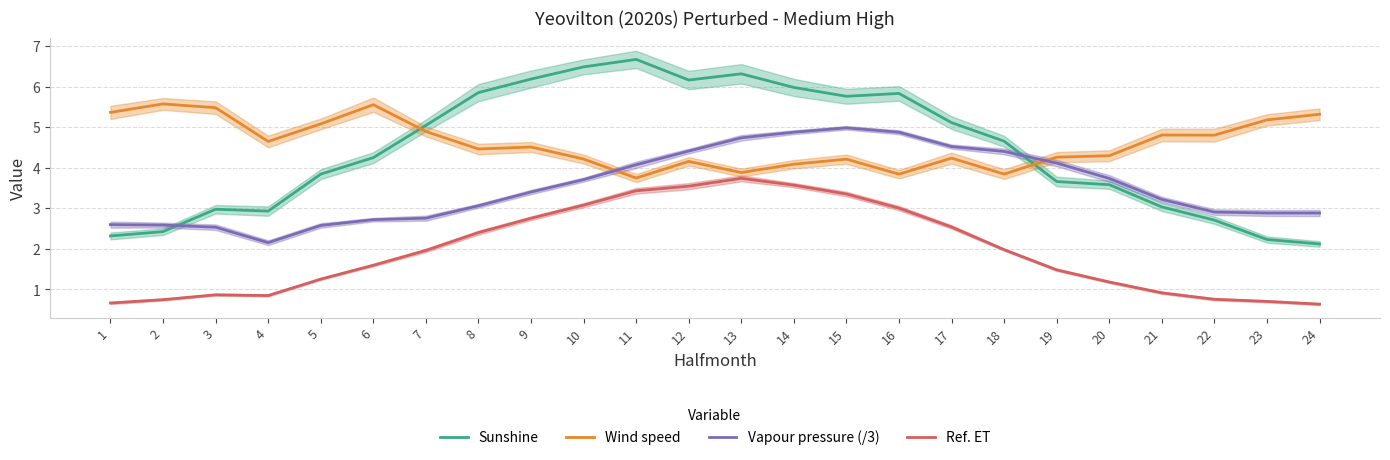

What is the sum of all Ref. ET values?

47.0